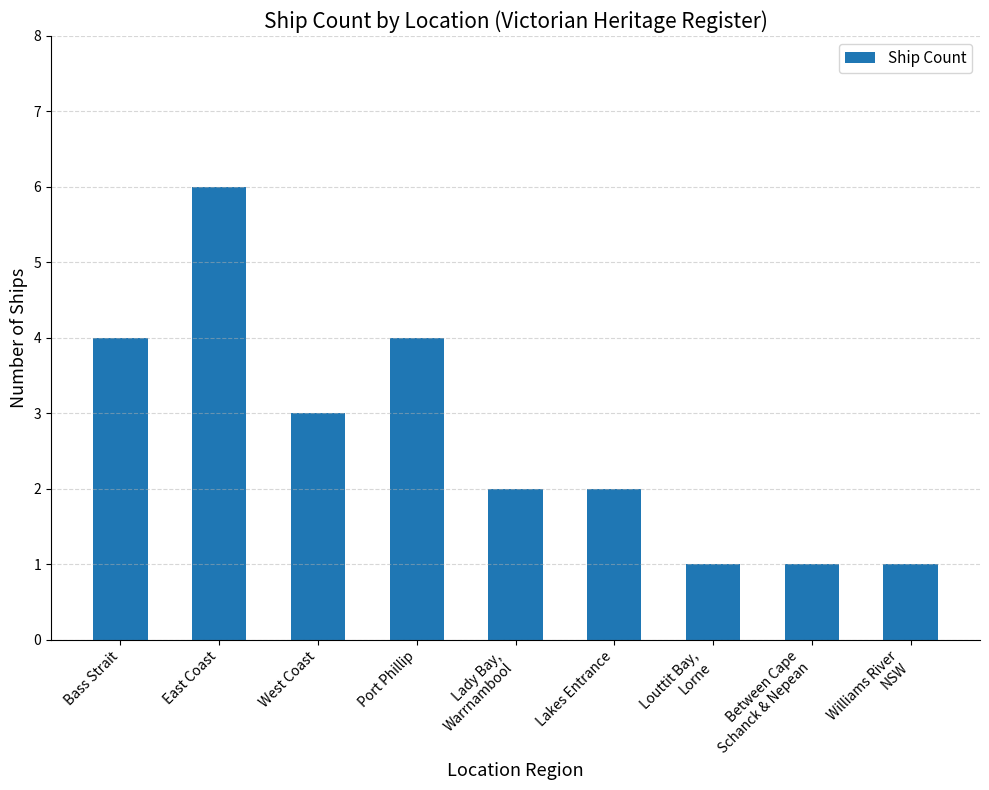

Which has a higher value, Lakes Entrance or Between Cape
Schanck & Nepean?

Lakes Entrance